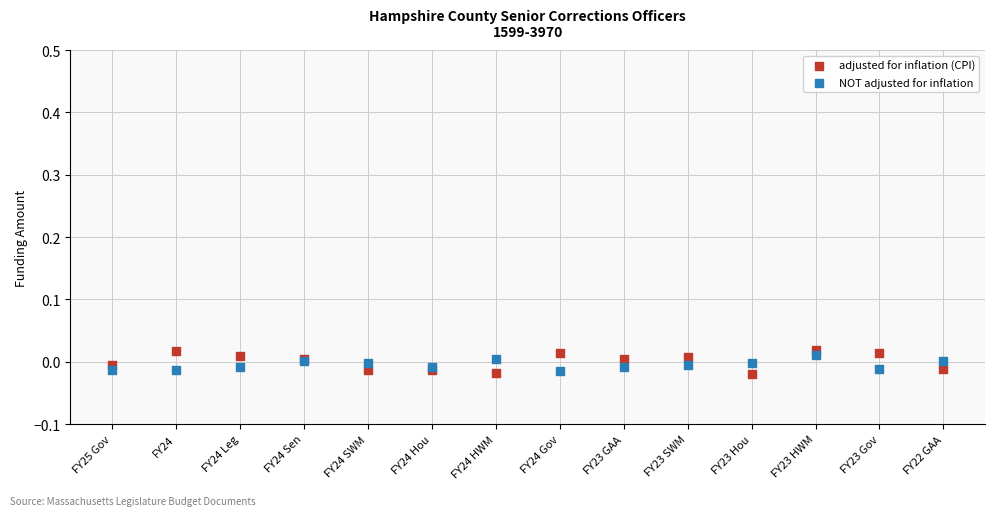

Which series has the widest spread of Y values?

adjusted for inflation (CPI)